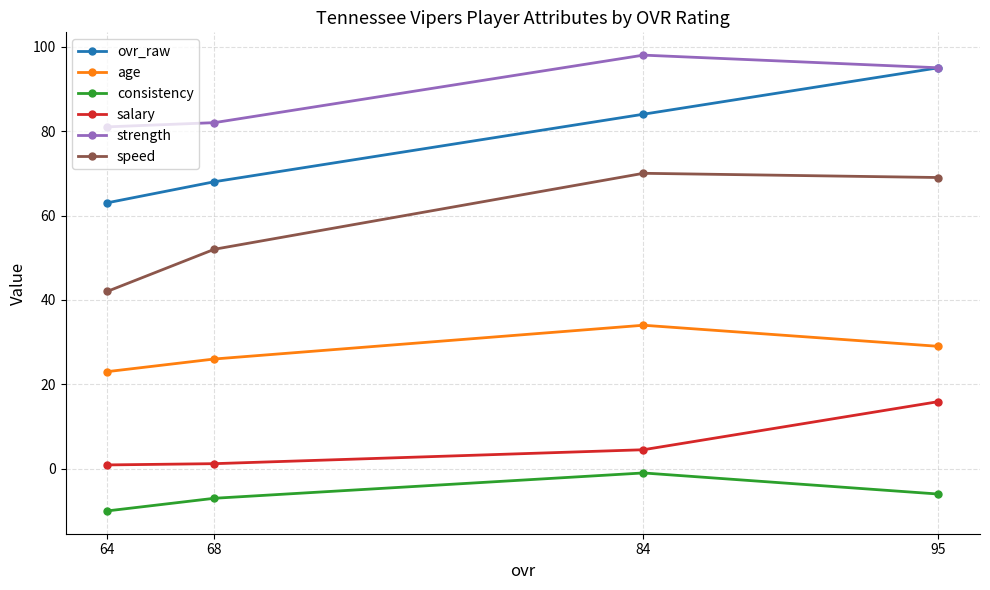

Which series has the largest total across all categories?

strength